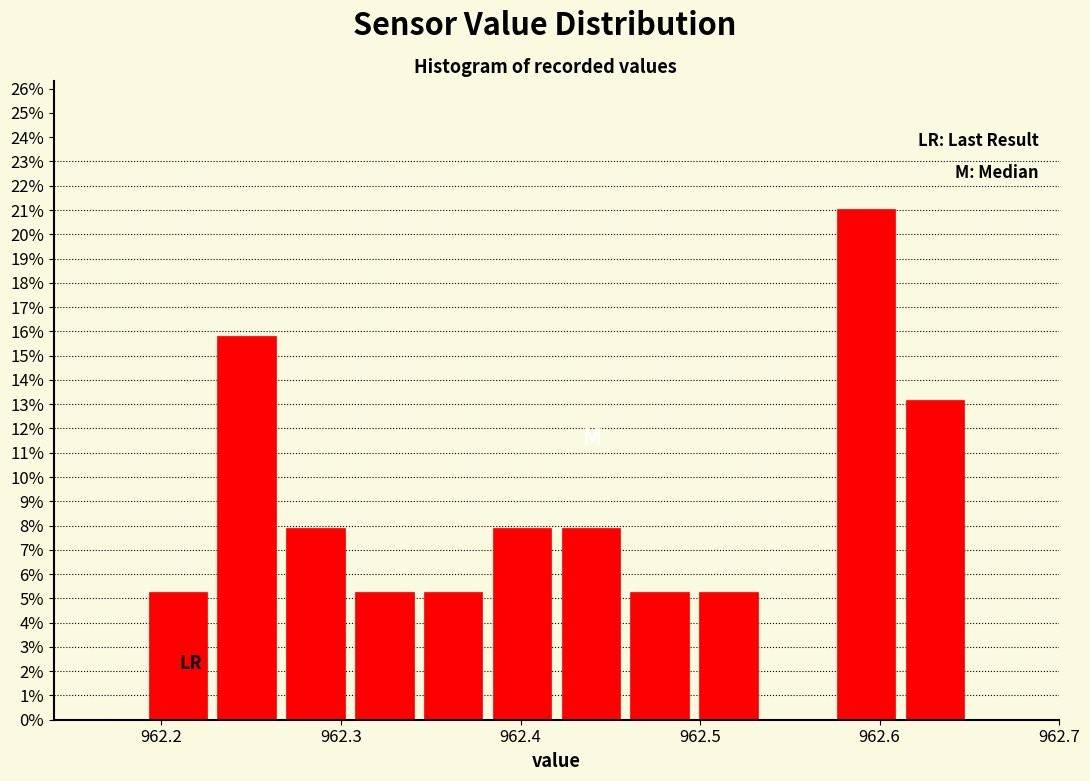

Around what value on the x-axis is the tallest bar? Give the approximate position of its centre, as read against the axis.

962.59